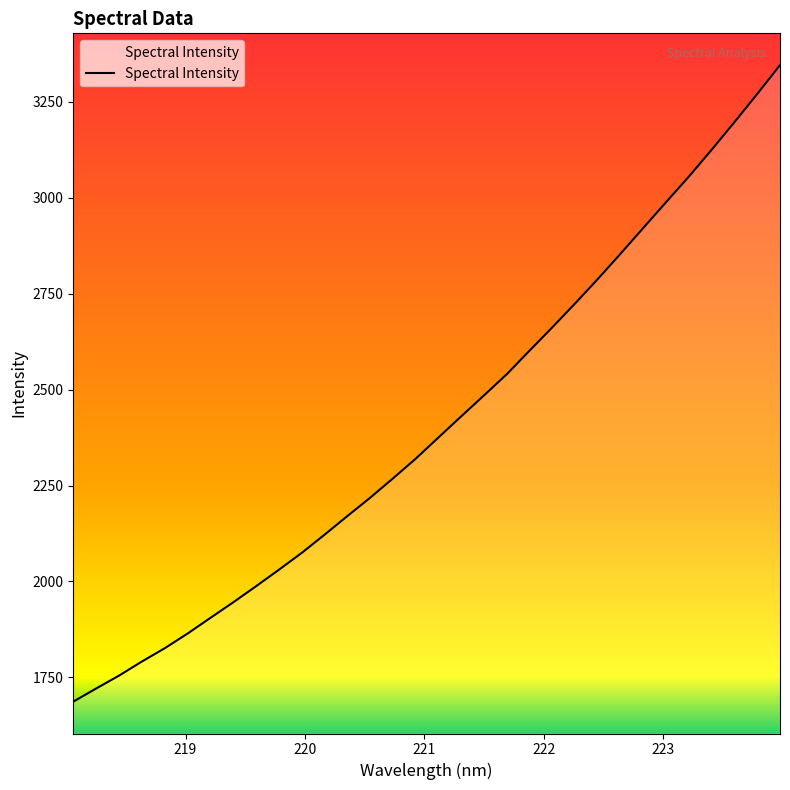

What is the smallest value displayed?

1686.6